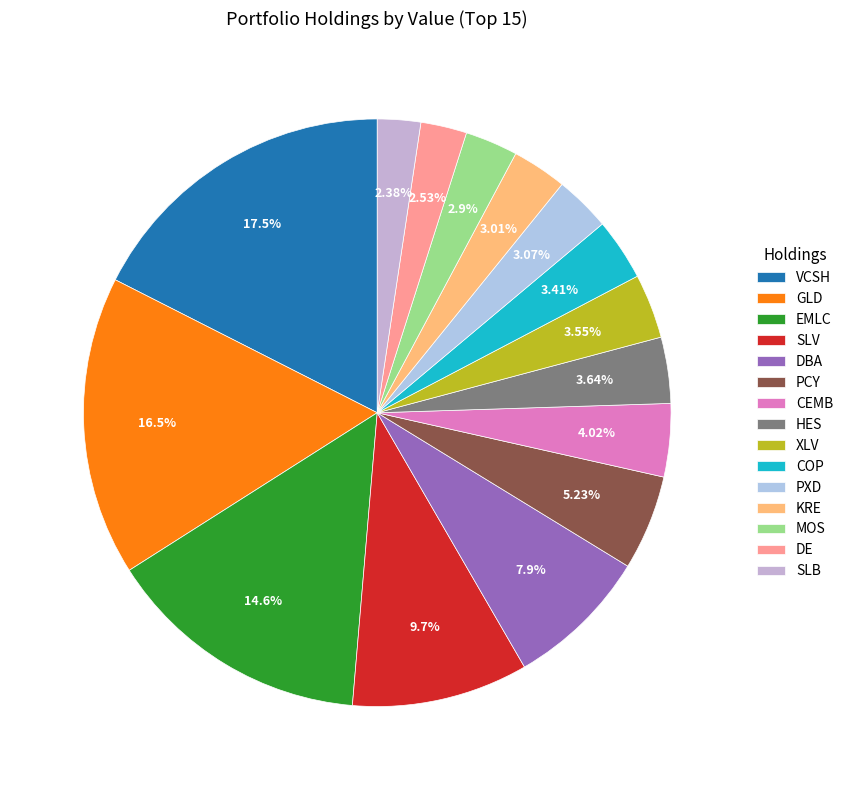

To the nearest percent, what percentage of the pie is KRE?

3%